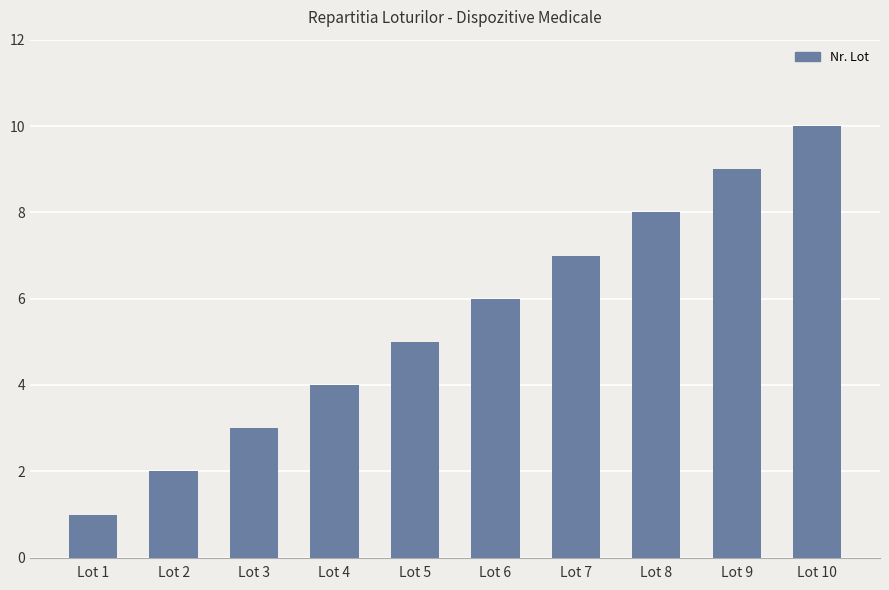

Is it true that the value at Lot 6 is 6?

True